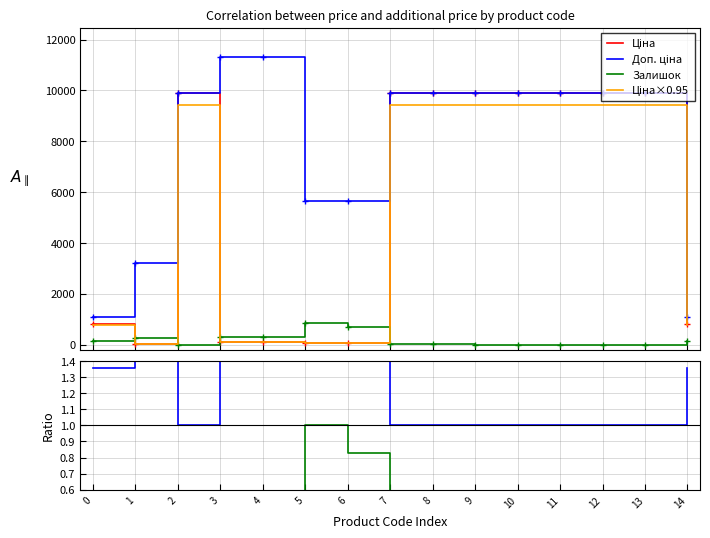

What is the lowest value of the Доп. ціна series?

1101.8